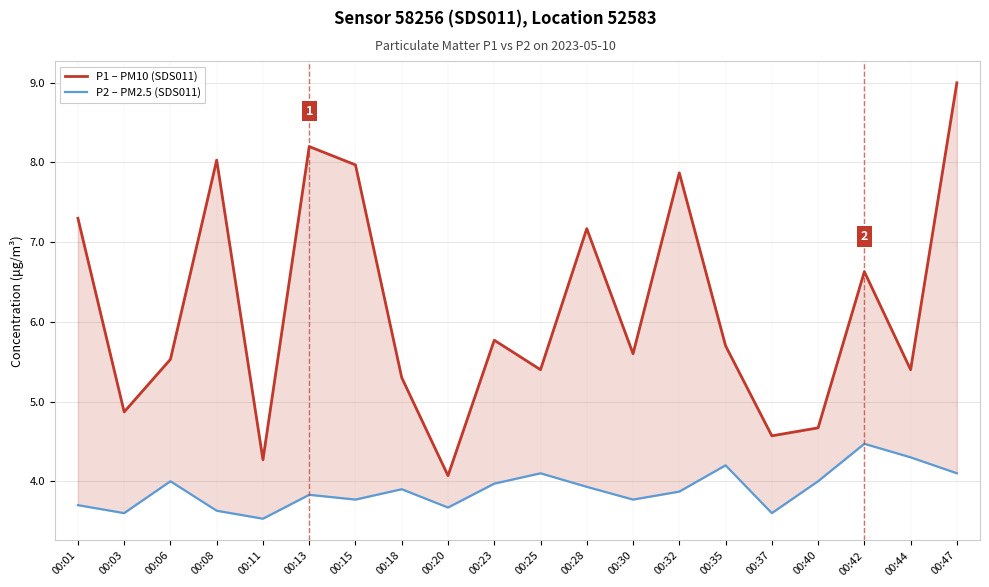

Between 00:18 and 00:32, which series saw the biggest shift?

P1 – PM10 (SDS011)